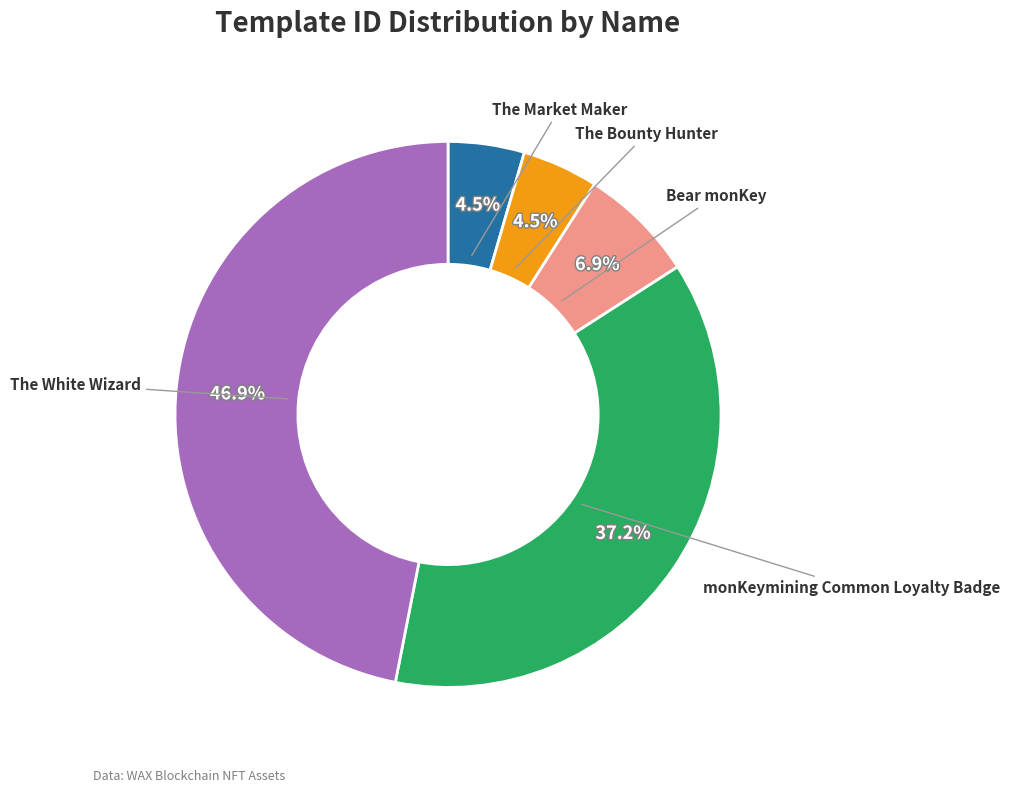

Is there any slice that represents more than half of the pie?

No